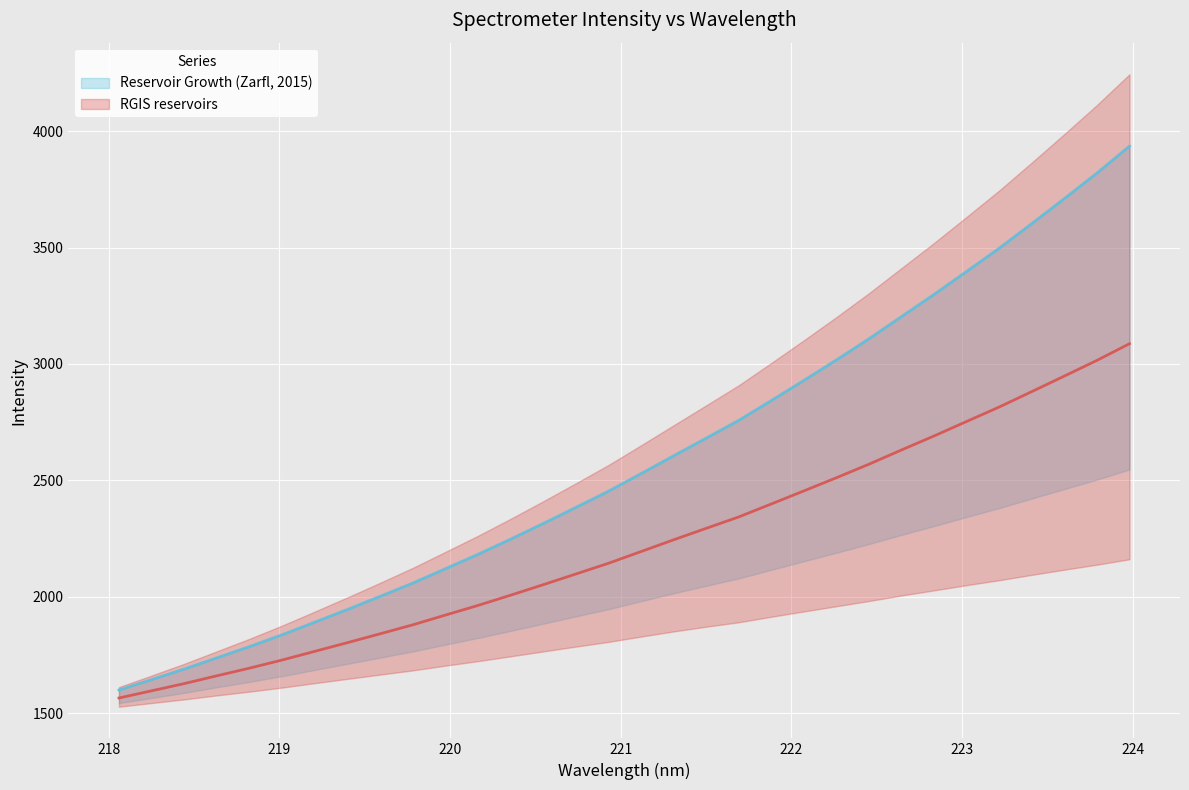

Reading right to left, what are all the values shown in this chart?

3087.1	3015.5	2948.1	2881.5	2815.3	2753.2	2690.8	2630.7	2569.4	2511.3	2454.6	2398.4	2342.7	2293.7	2244.3	2193.8	2143.4	2097.3	2051.5	2006.4	1962.4	1920.9	1879.0	1840.6	1802.6	1765.3	1728.0	1693.2	1660.3	1626.8	1595.8	1564.9